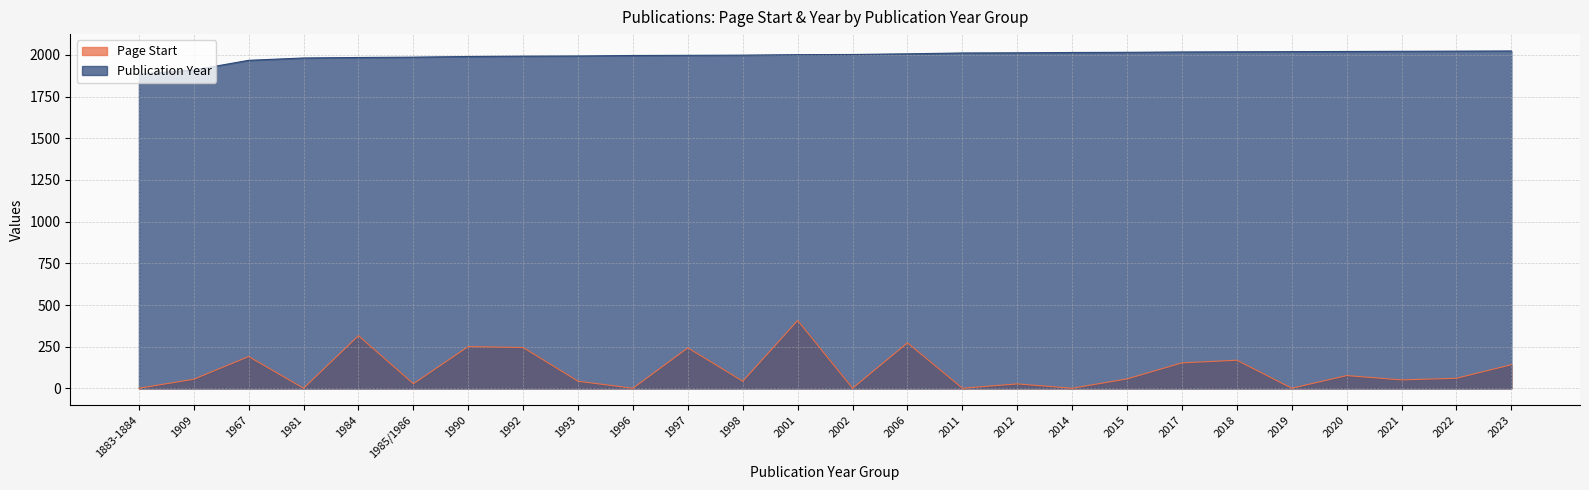

True or false: Publication Year and Page Start cross at least once.

False